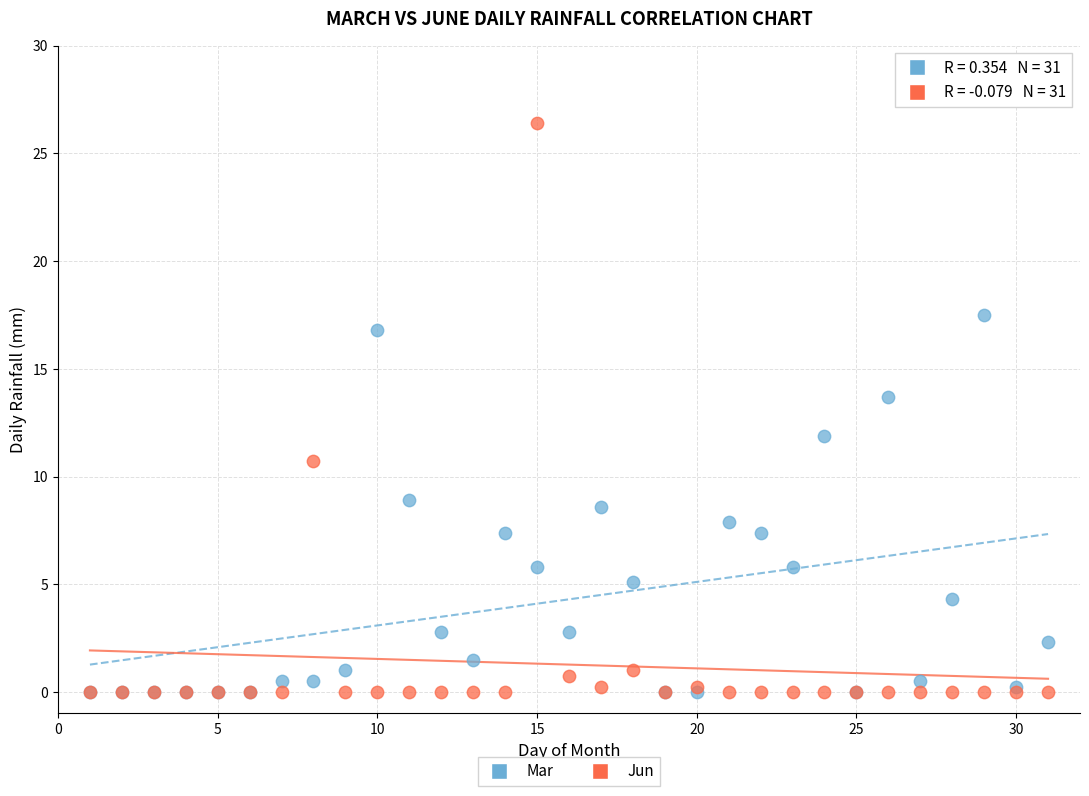

What are all the series names shown in the legend?

Mar, Jun